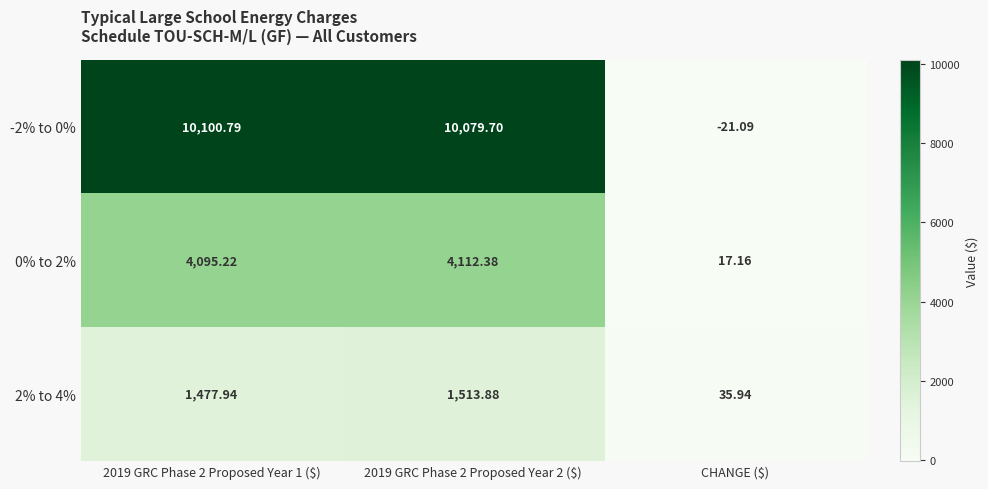

What is the total value across all series at 2019 GRC Phase 2 Proposed Year 2 ($)?

15706.0